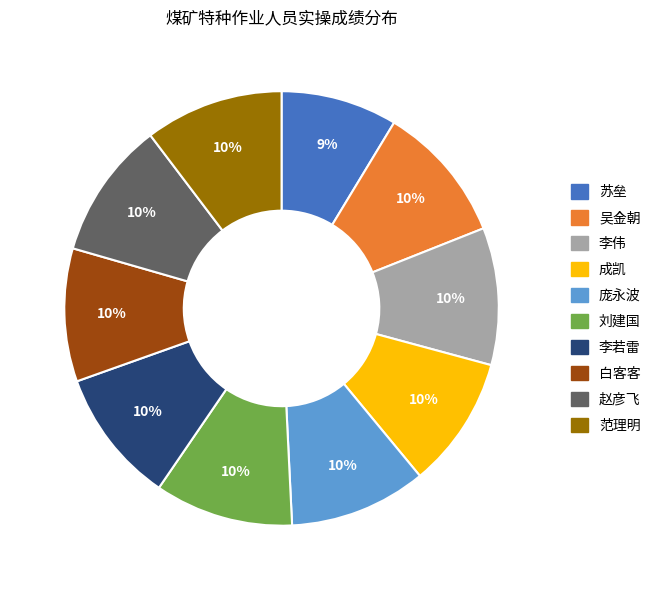

Count the number of slices in the pie.

10